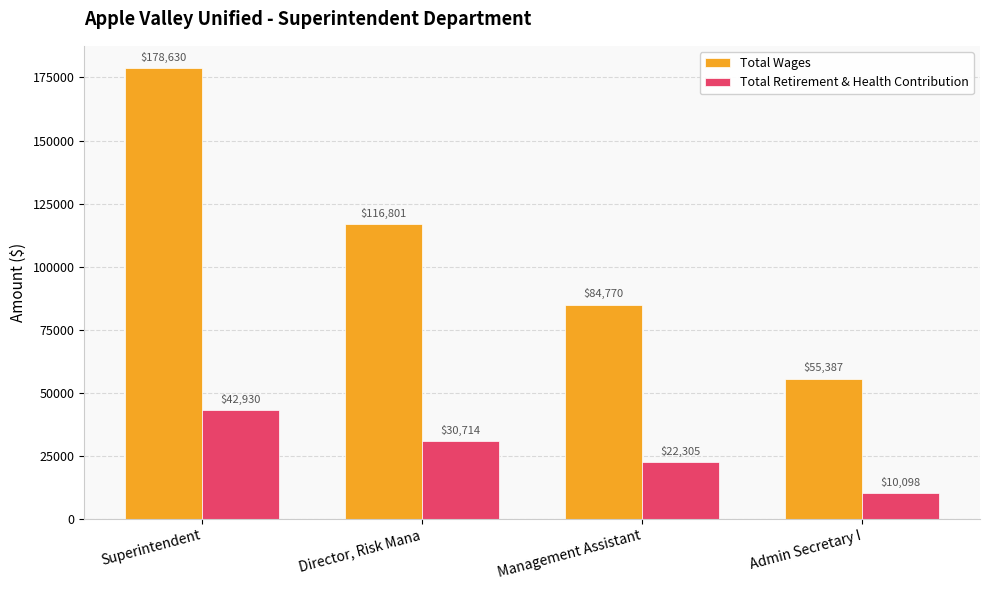

Reading left to right, transcribe all the data shown in this chart.

Total Wages: 178630	116801	84770	55387
Total Retirement & Health Contribution: 42930	30714	22305	10098